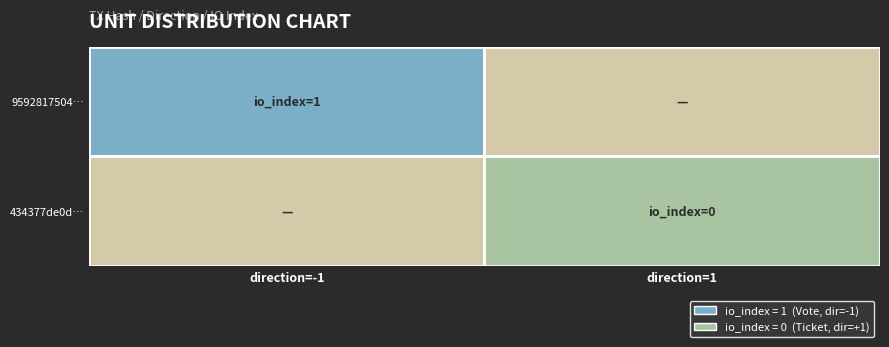

What is the difference between the maximum and minimum values in the 434377de0dc791a5395388f180b672f163c101c series?

1